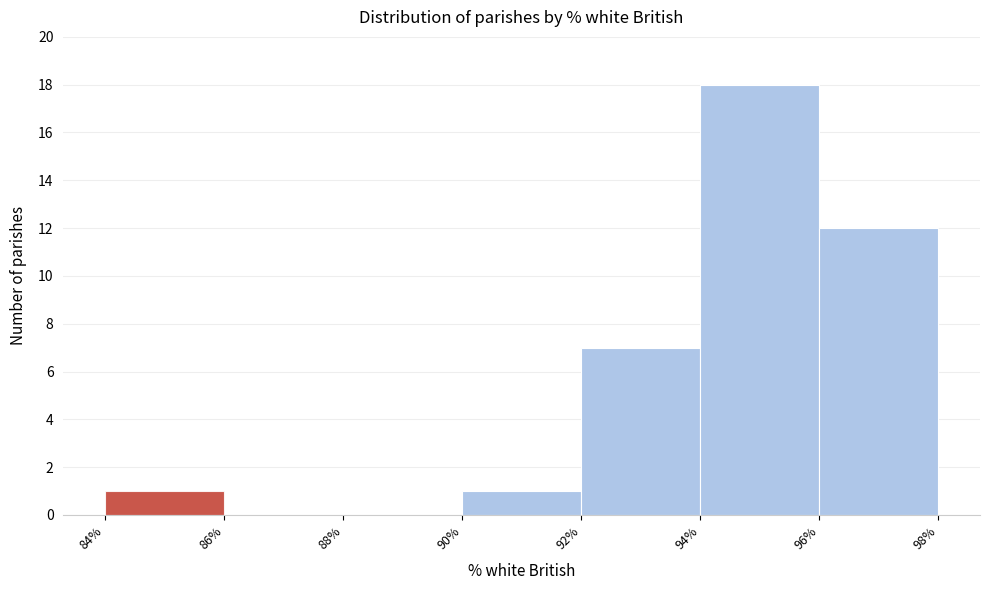

Which range on the x-axis has the tallest bar?

94% to 96%